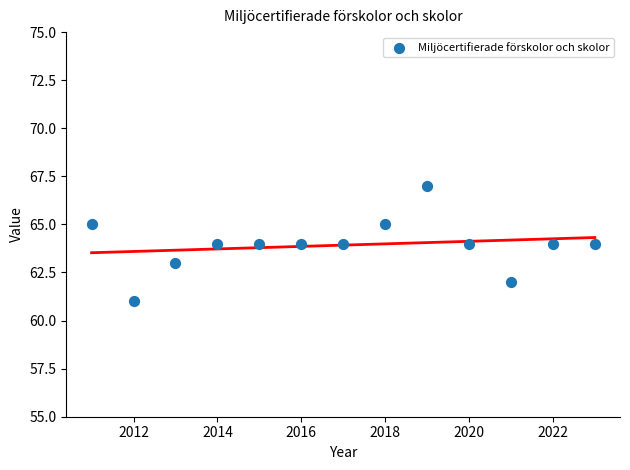

What is the range of X values (max minus min)?

12